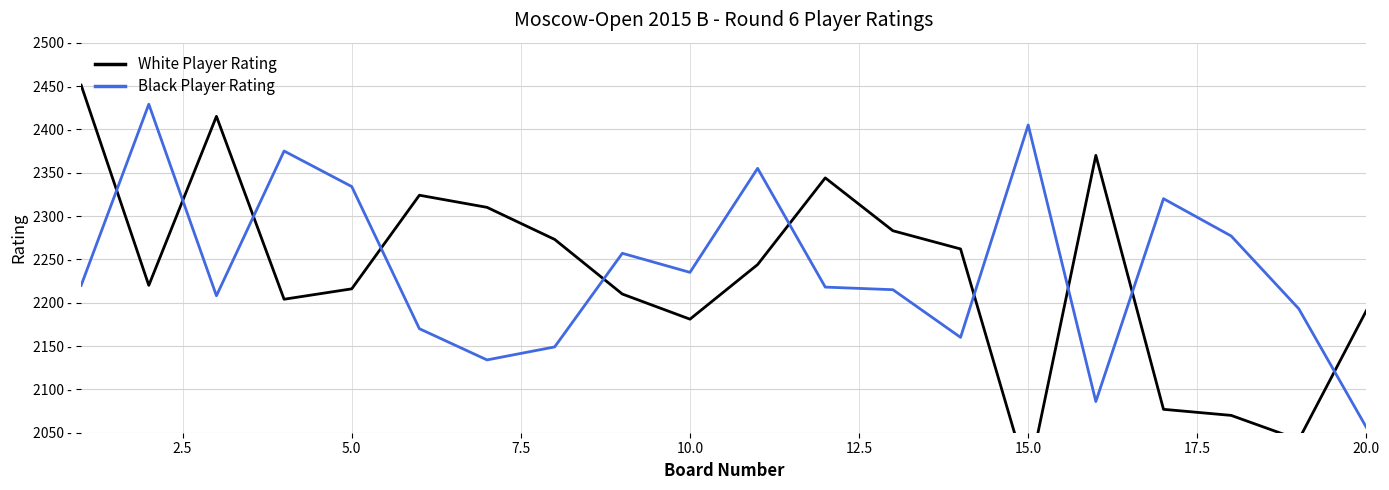

Does the chart have visible grid lines?

Yes